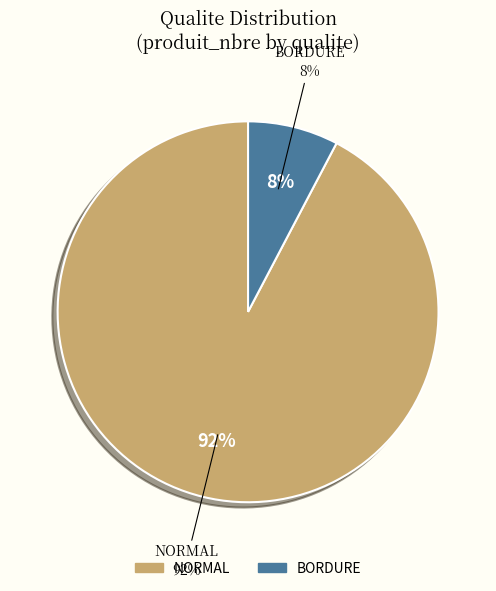

Count the number of slices in the pie.

2